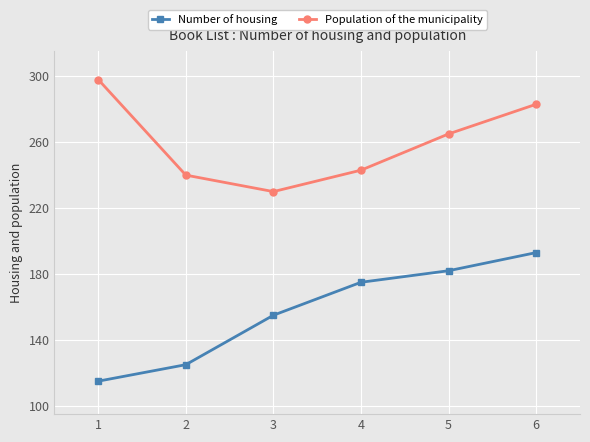

Rank the series at 1 from lowest to highest value.

Number of housing, Population of the municipality